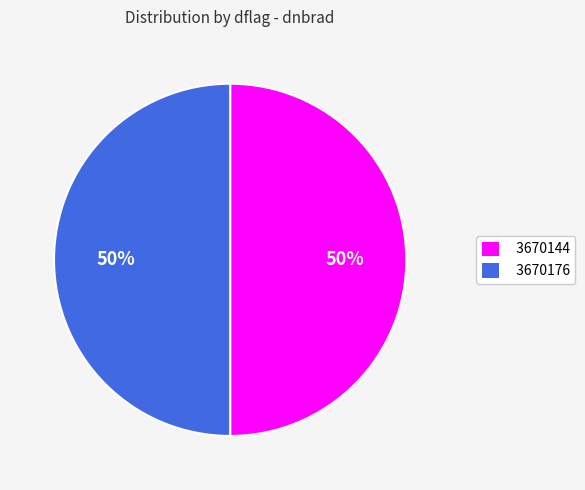

To the nearest percent, what is the combined percentage of 3670176 and 3670144?

100%